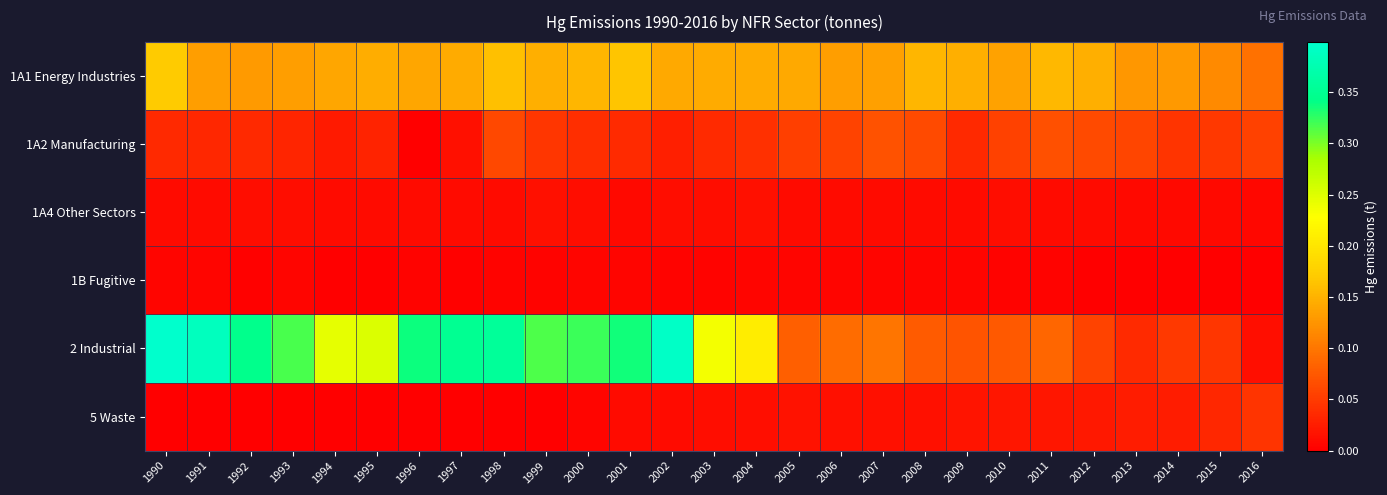

Which series has the widest spread of values?

2 Industrial